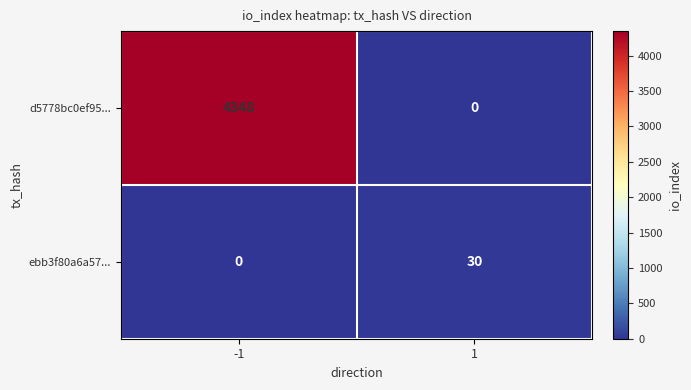

What is the difference between the highest and lowest values at -1?

4348